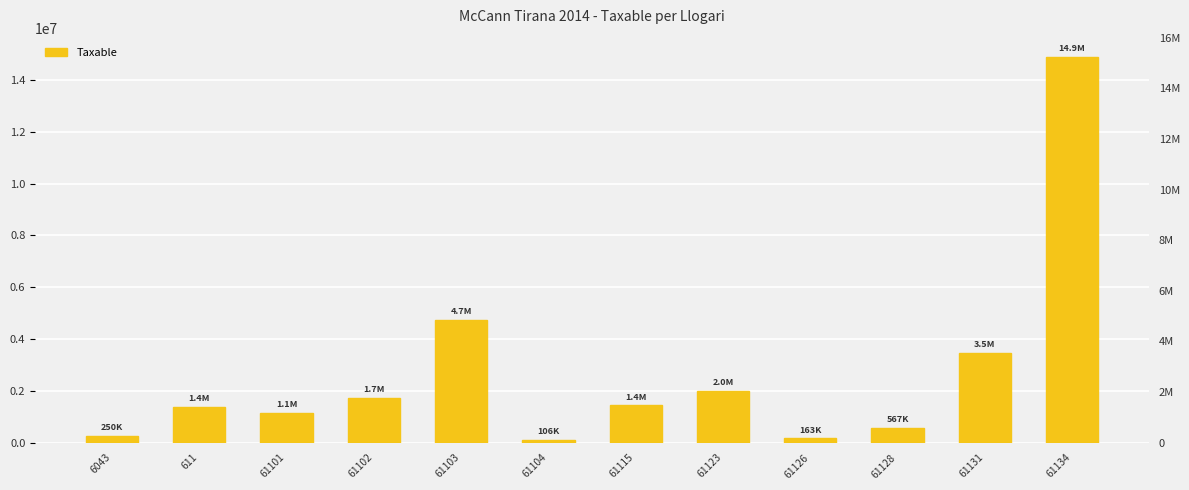

How many bars are there in total?

12